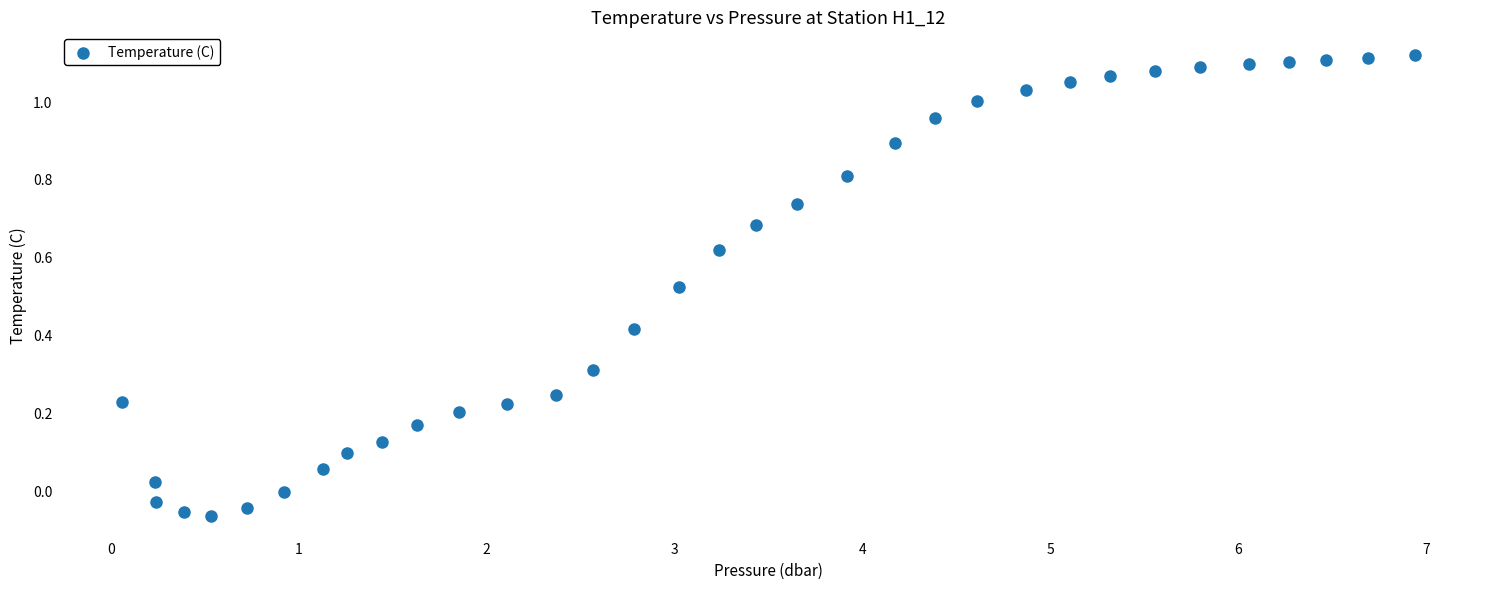

What is the range of Y values (max minus min)?

1.2